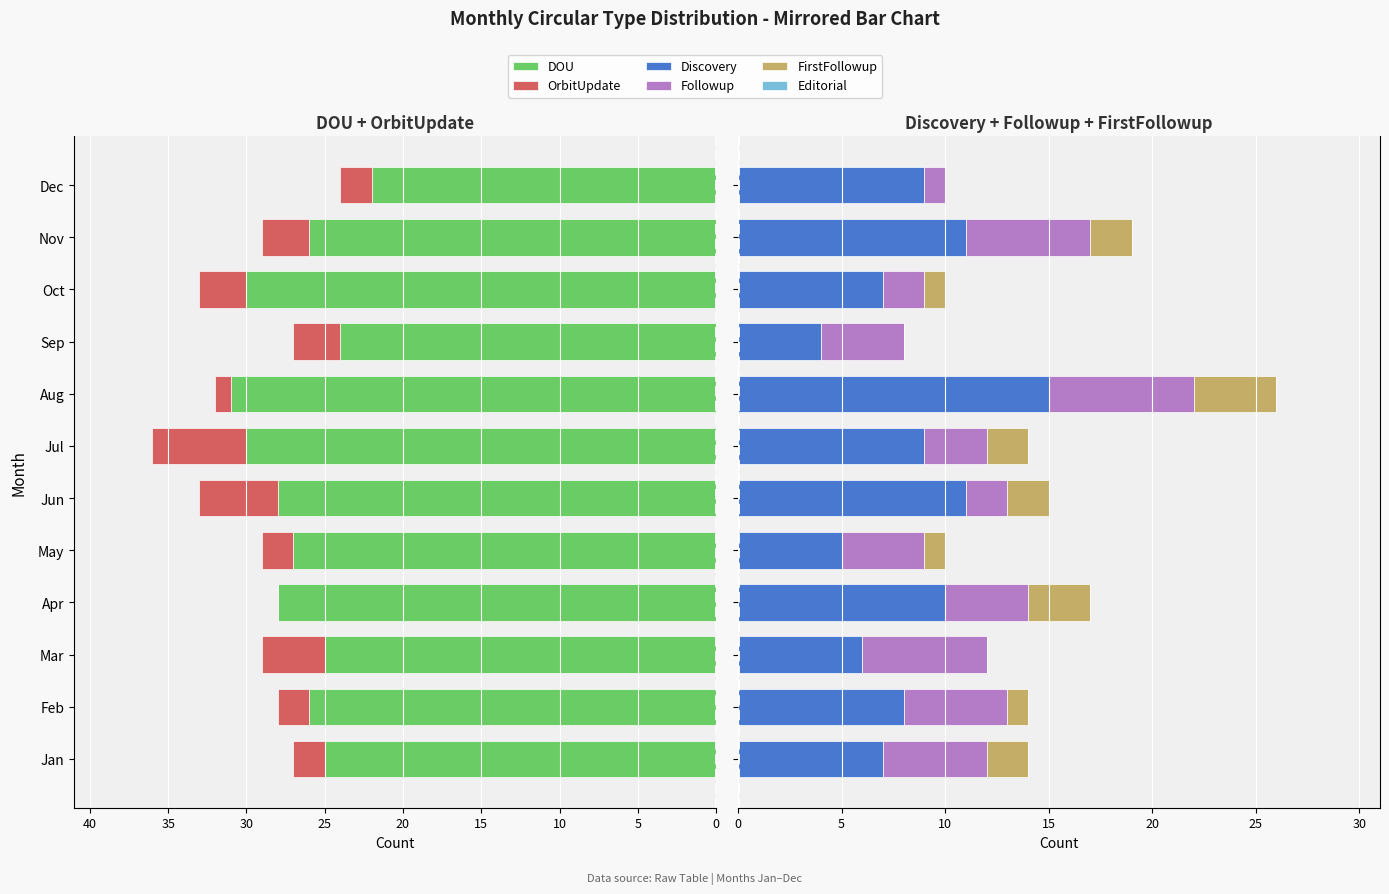

What are all the series names shown in the legend?

DOU, OrbitUpdate, Discovery, Followup, FirstFollowup, Editorial